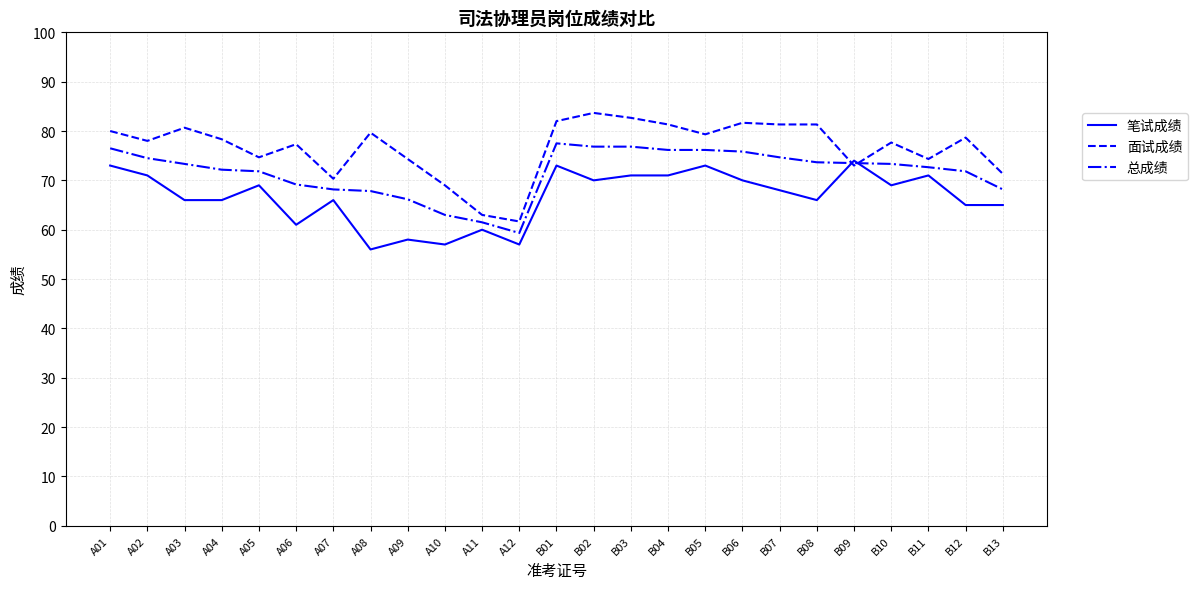

Does the chart display data point markers on the line(s)?

No